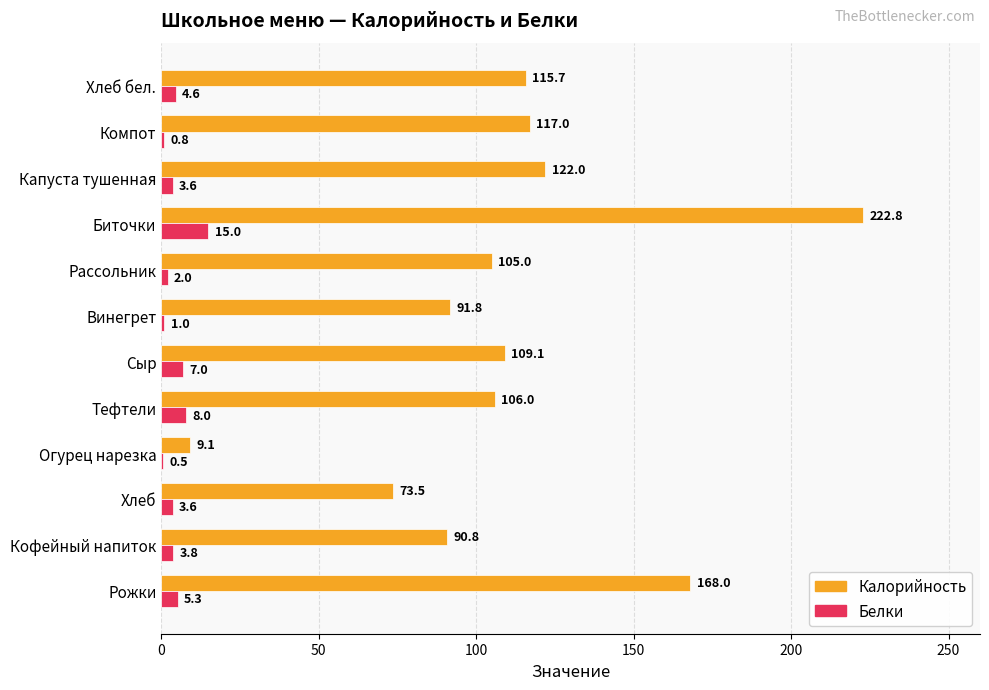

What are all the series names shown in the legend?

Калорийность, Белки